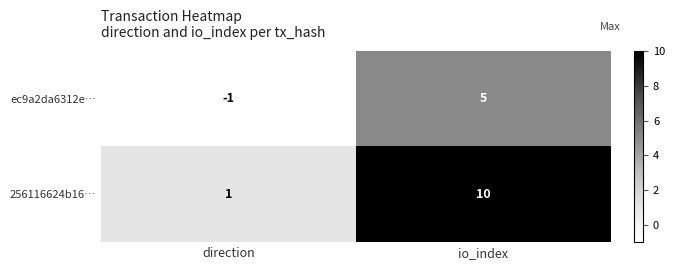

What is the average value of the 256116624b16… series?

6